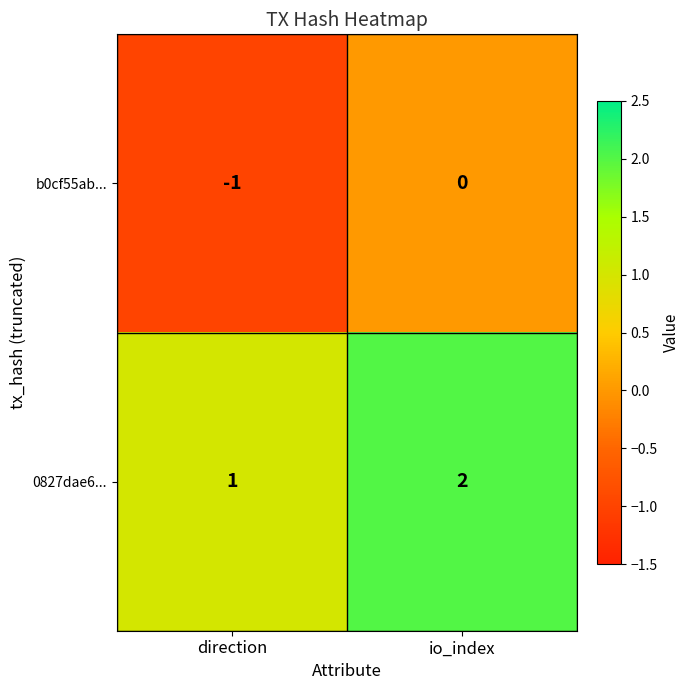

Which category has the lowest value in the 0827dae6... series?

direction